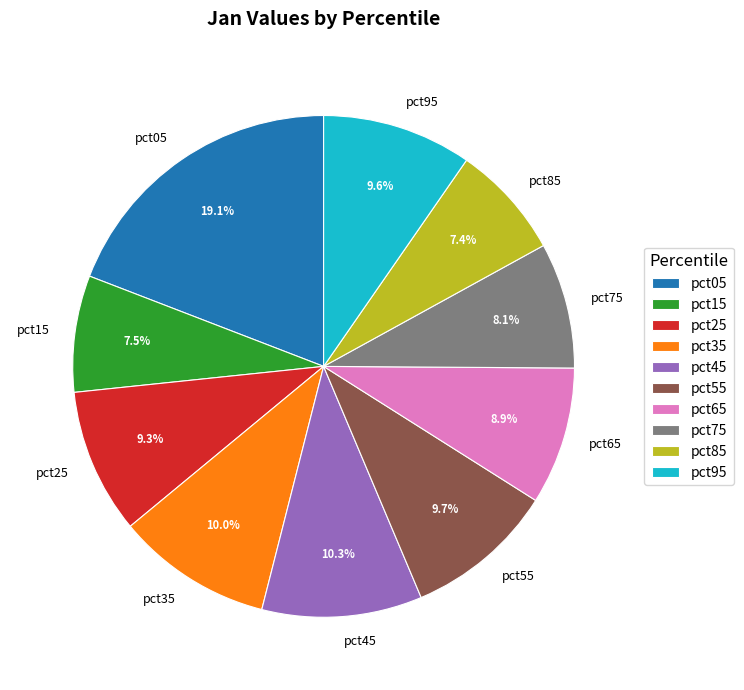

Between pct65 and pct95, which is larger?

pct95